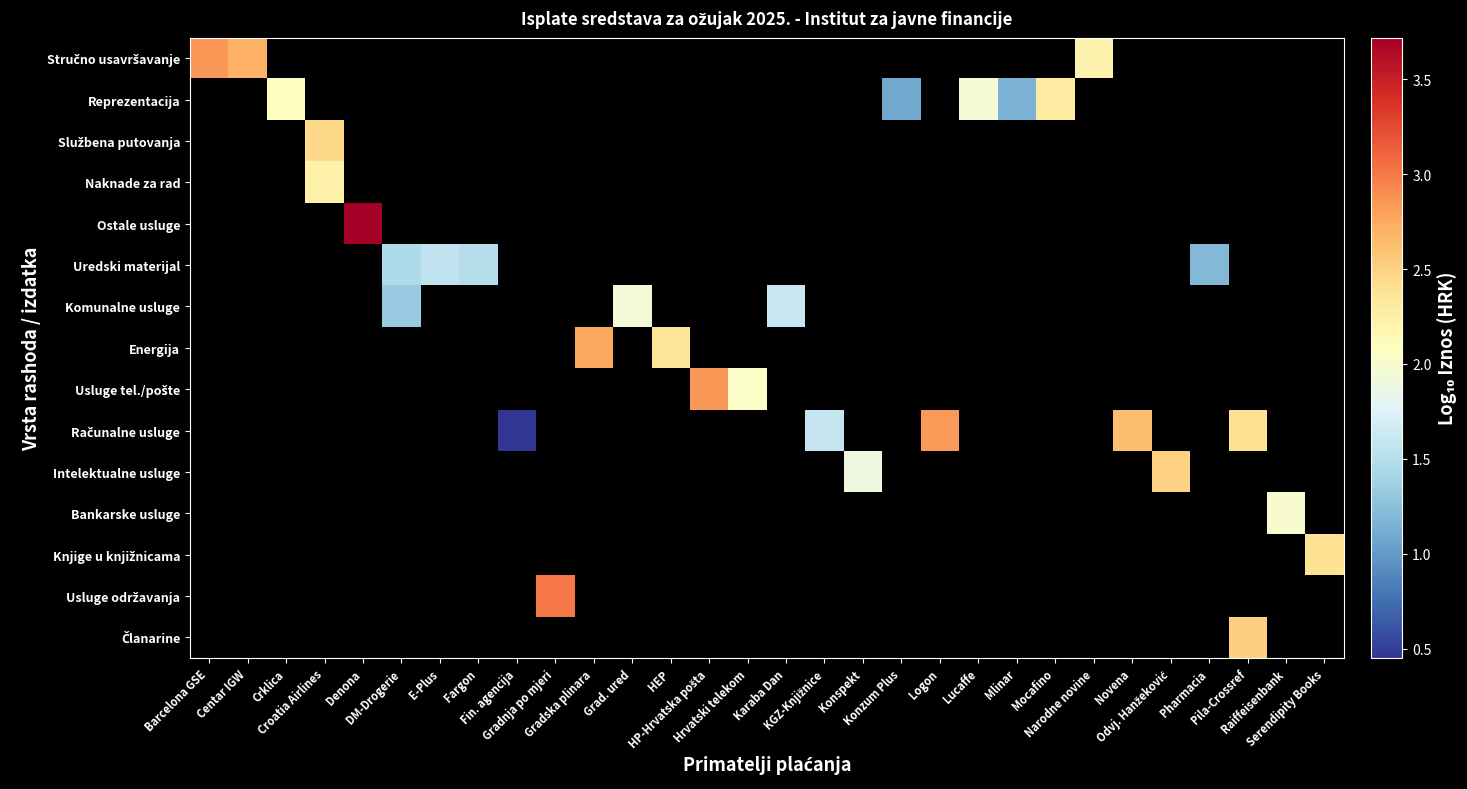

Which category has the lowest value across all series?

Fin. agencija